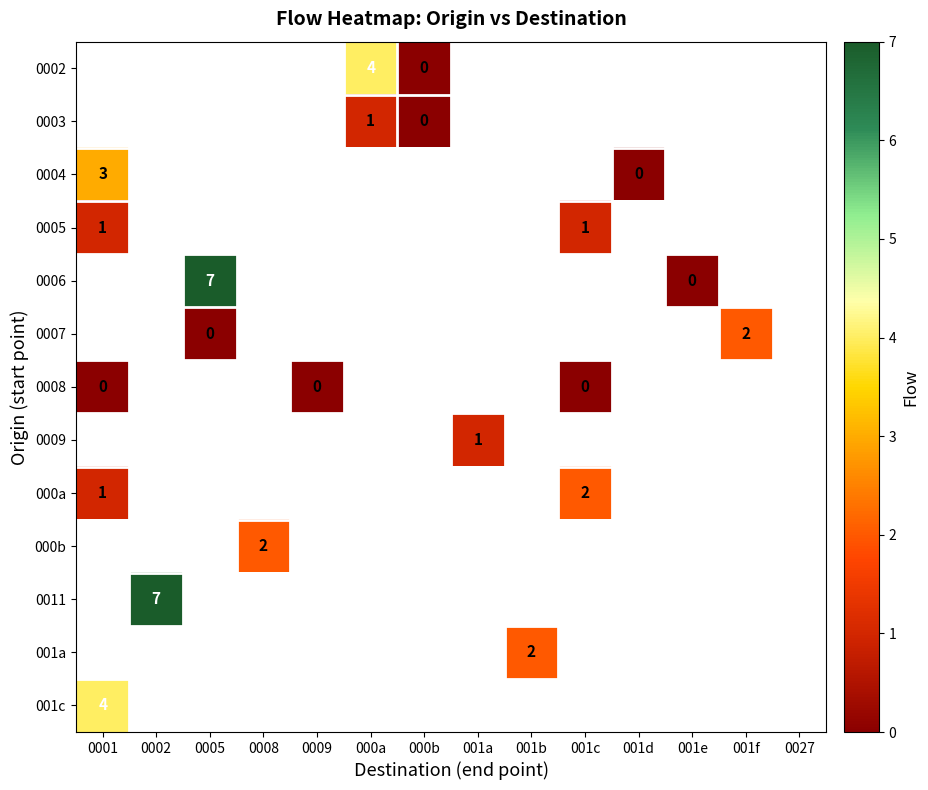

What is the maximum value shown in the chart?

7.0